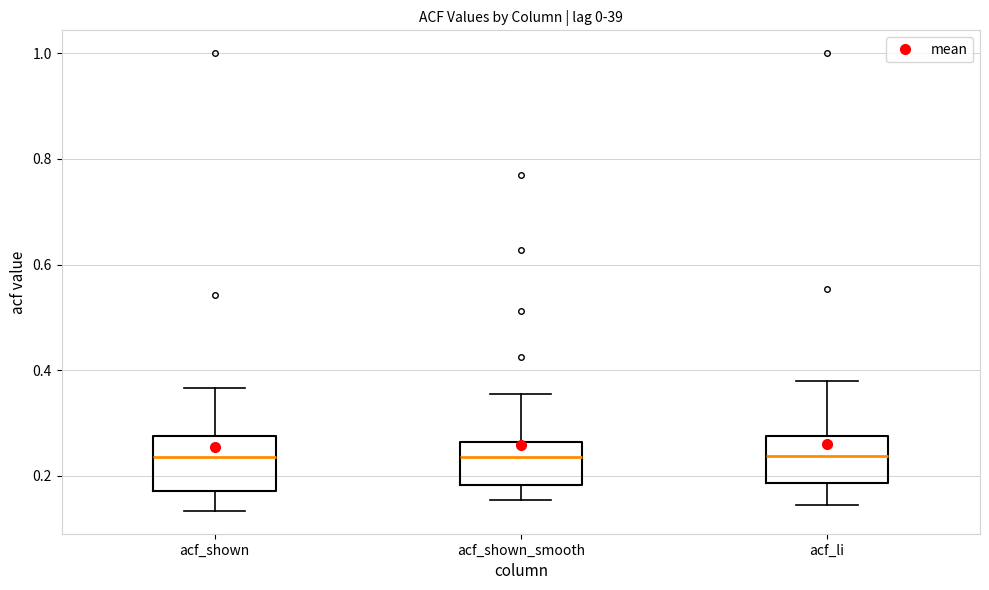

Where is the upper edge of the box for acf_shown_smooth on the y-axis? The values are not printed on the chart, so give them approximately, as read against the axis.

0.26